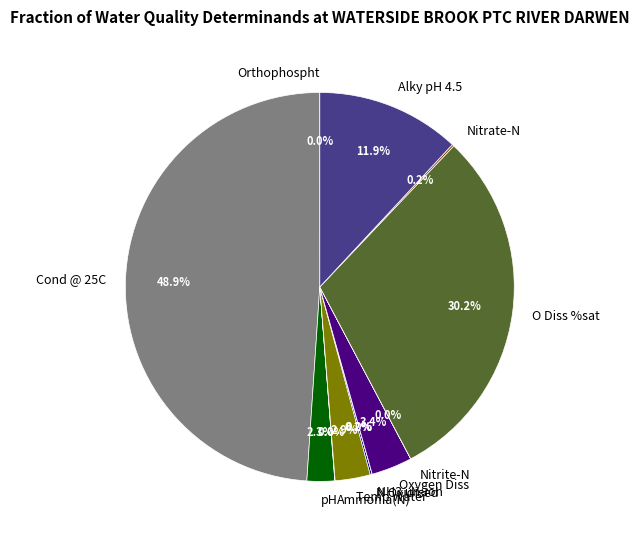

To the nearest percent, what is the average slice percentage?

8%